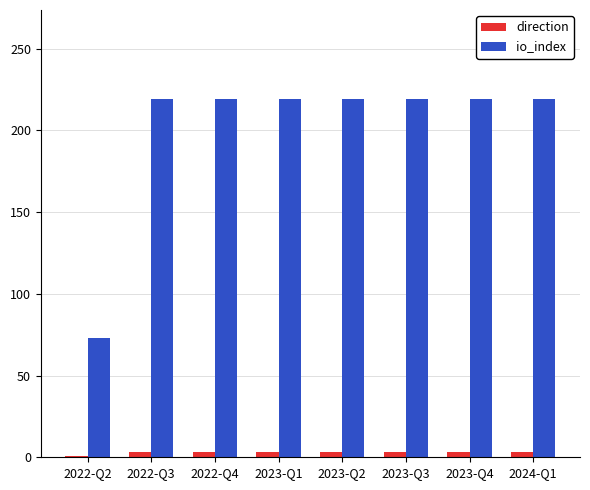

The value of direction at 2023-Q1 is 3. True or false?

True